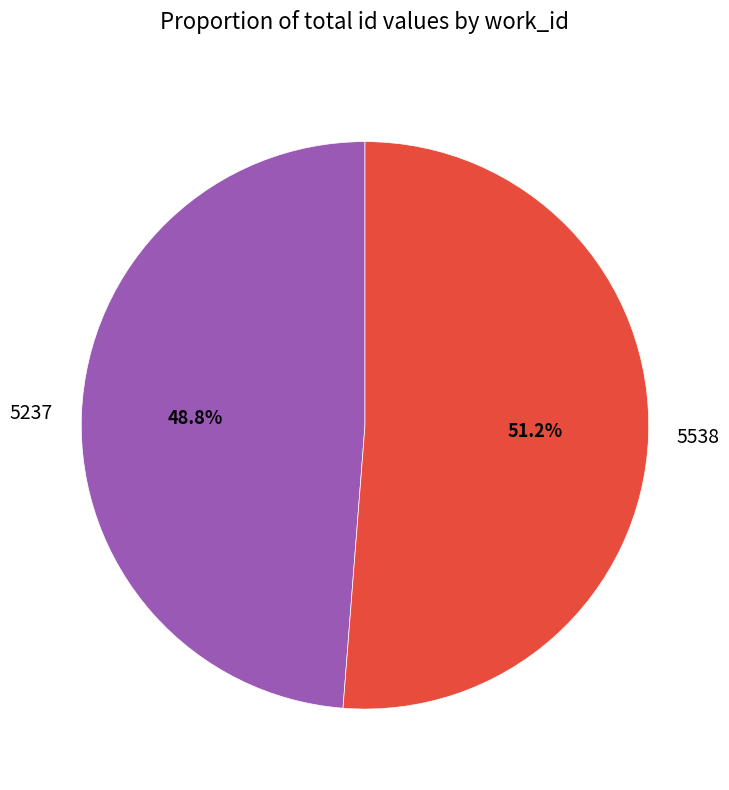

How many slices are in this pie chart?

2